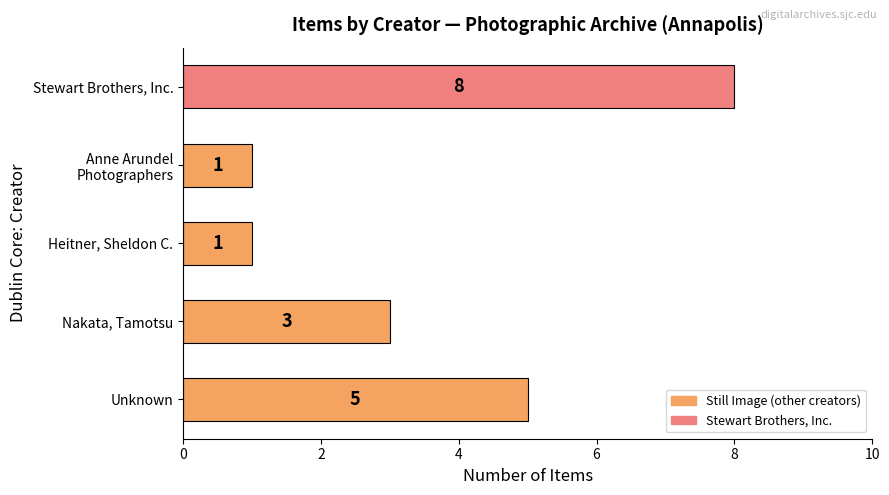

What is the difference between the maximum and minimum values?

7